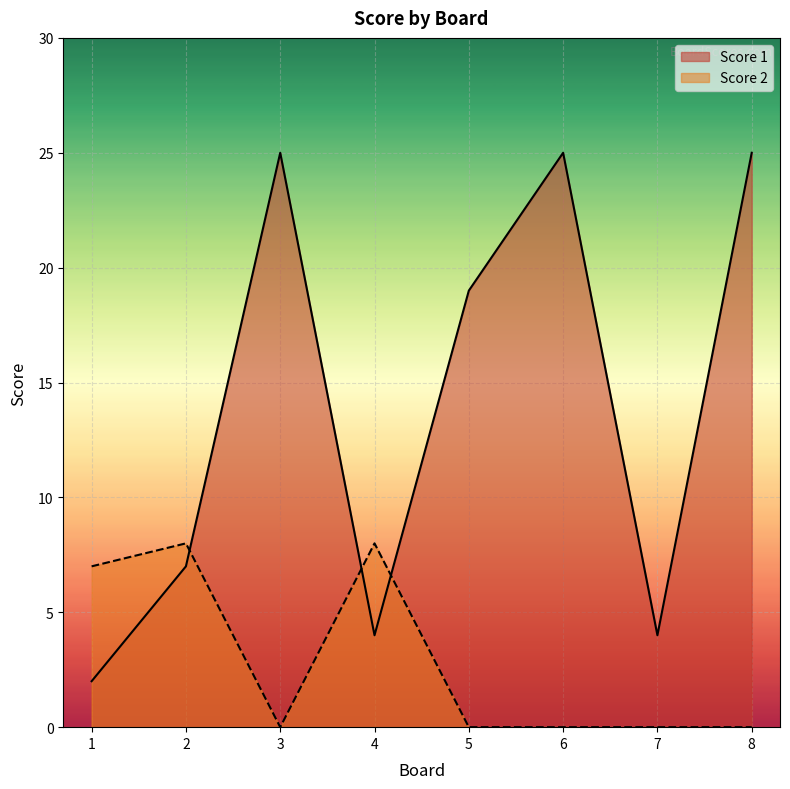

Which series changed the most between 4 and 6?

Score 1